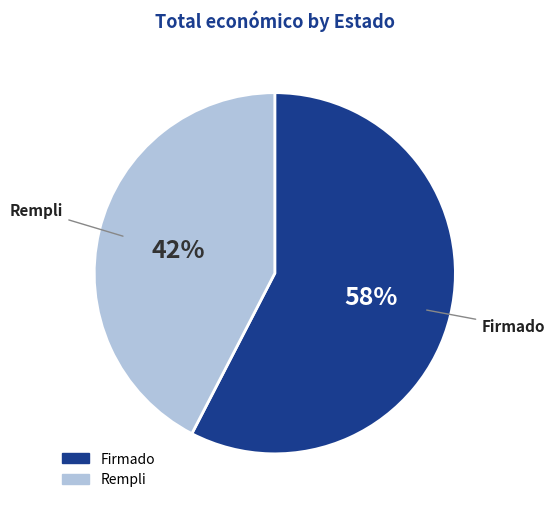

Is there any slice that represents more than half of the pie?

Yes